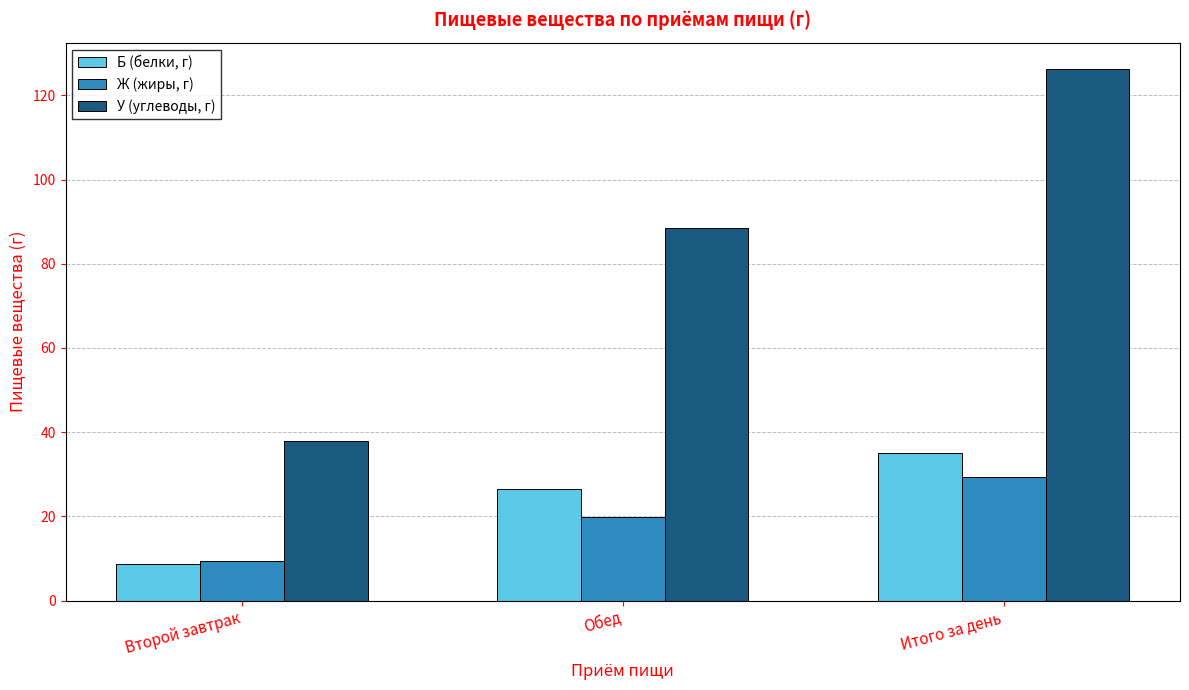

Which series has the largest total across all categories?

У (углеводы, г)